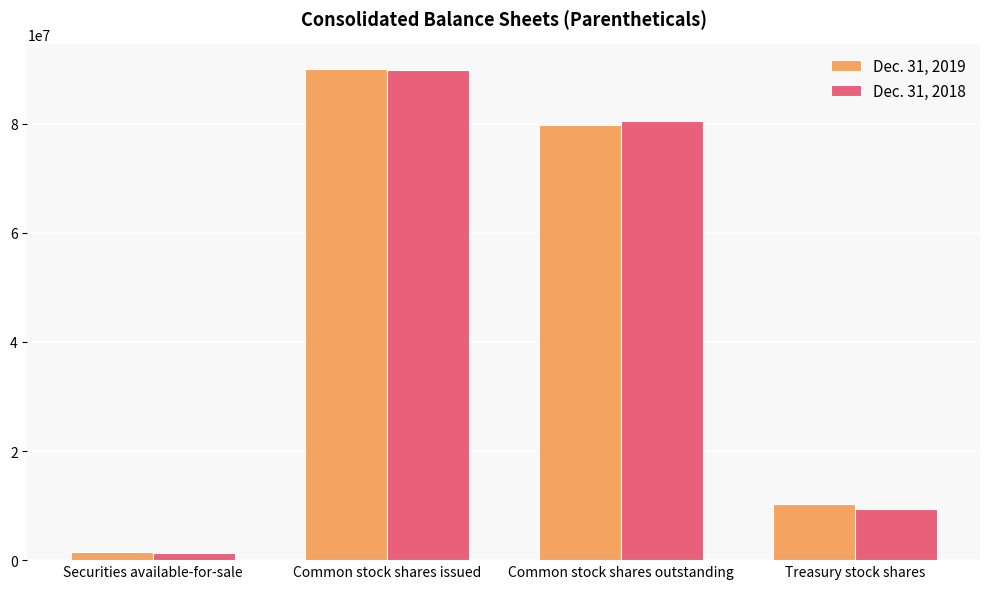

Is the value of Dec. 31, 2018 at Treasury stock shares greater than the value of Dec. 31, 2019 at Common stock shares outstanding?

No